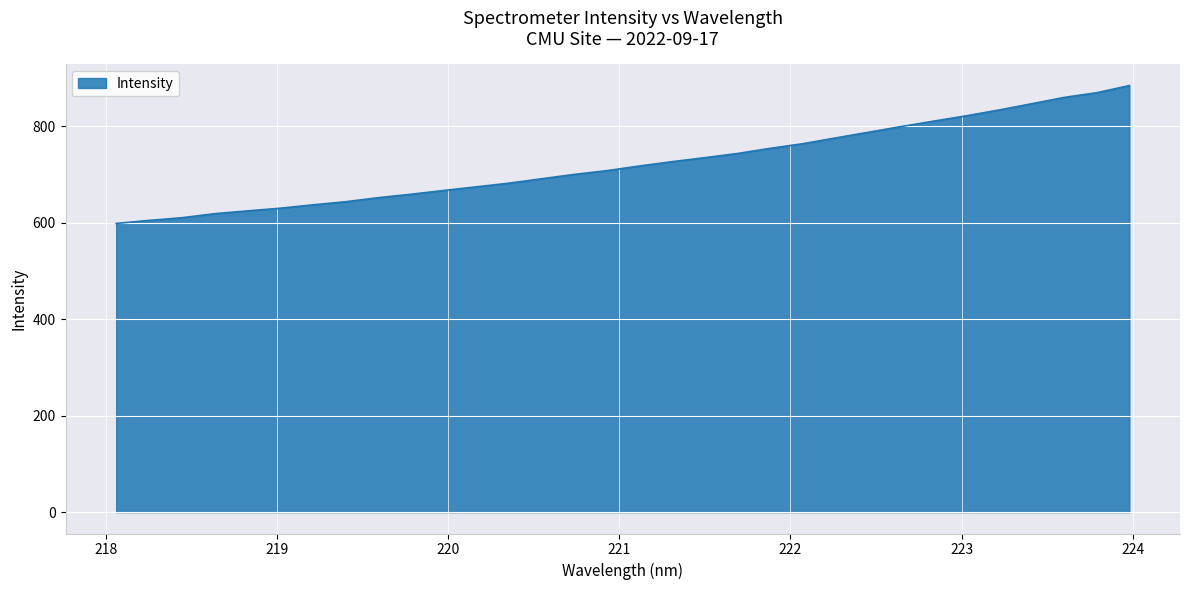

What is the smallest value displayed?

598.4